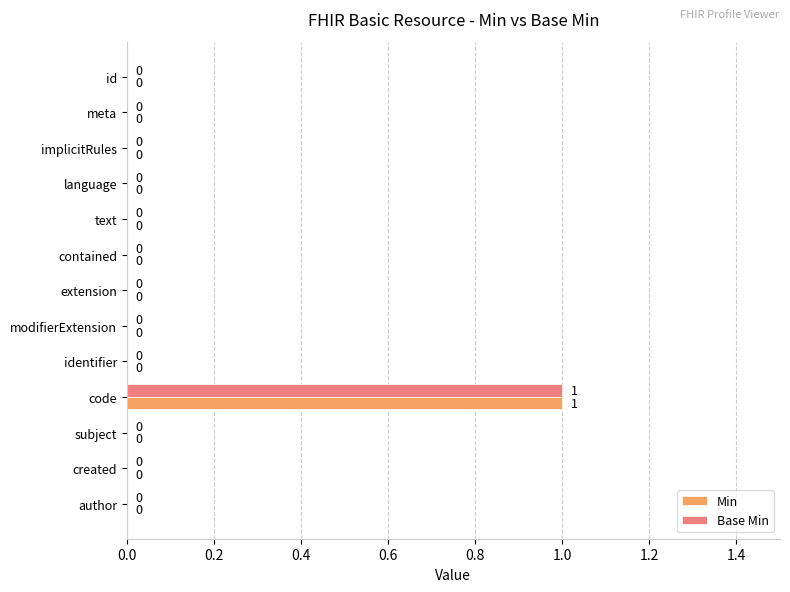

How many values in Base Min are above zero?

1